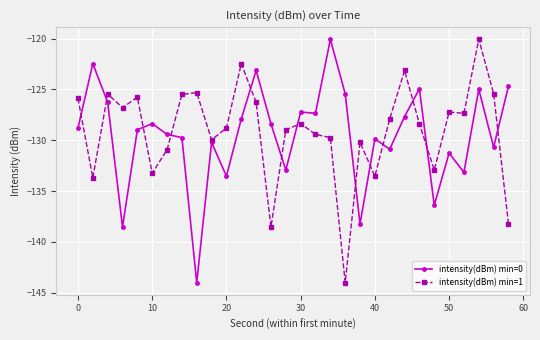

What is the difference between the second highest and minimum values in the intensity(dBm) min=1 series?

21.5